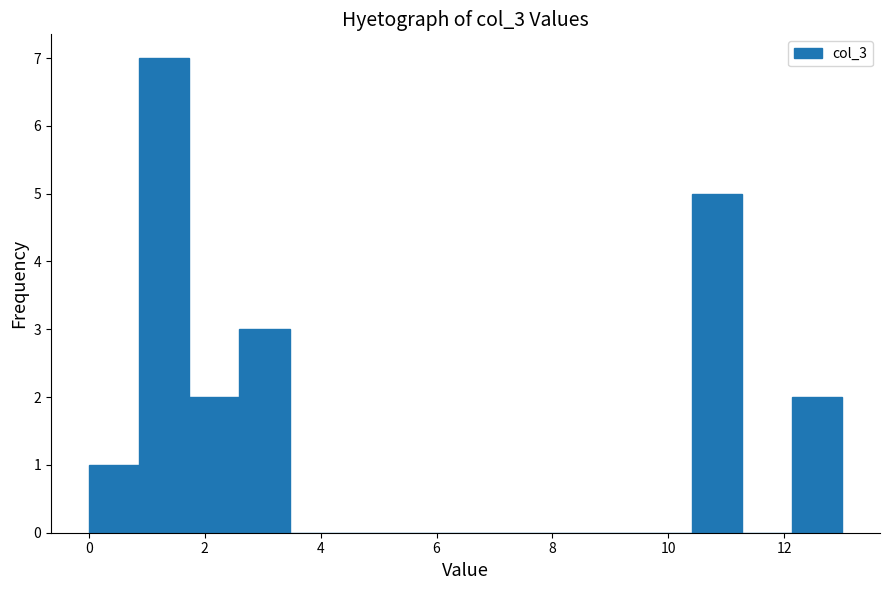

Which range on the x-axis has the tallest bar?

0.8 to 1.8